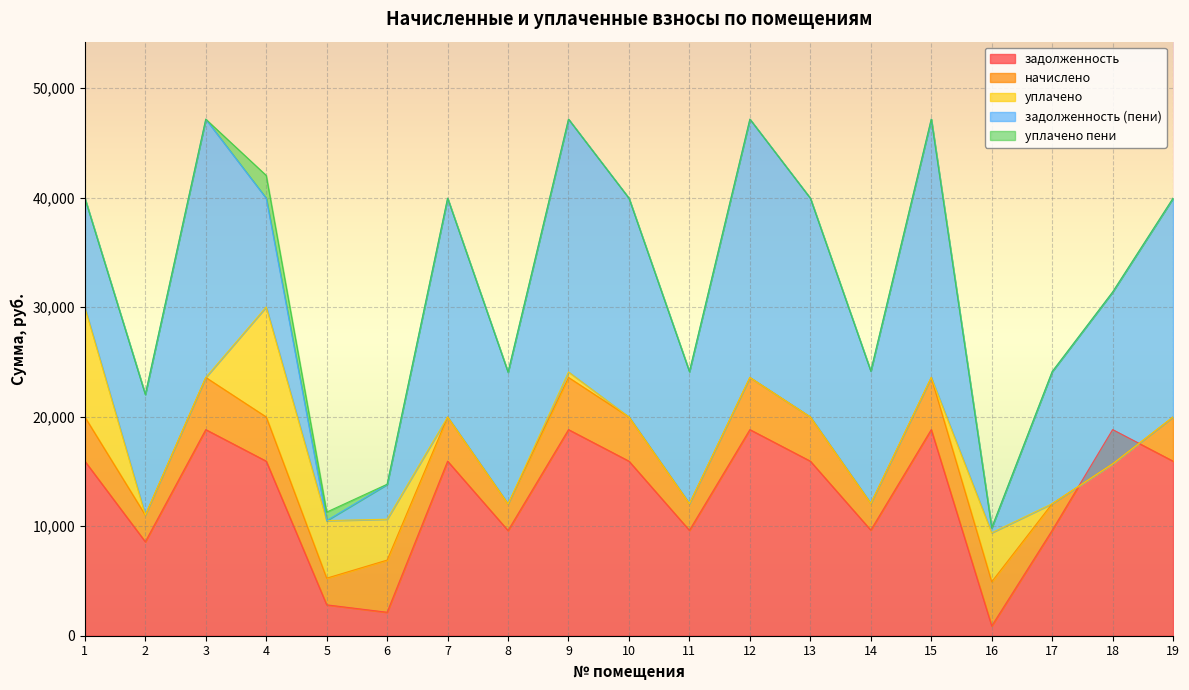

The value of начислено at 19 is 4033.8. True or false?

True